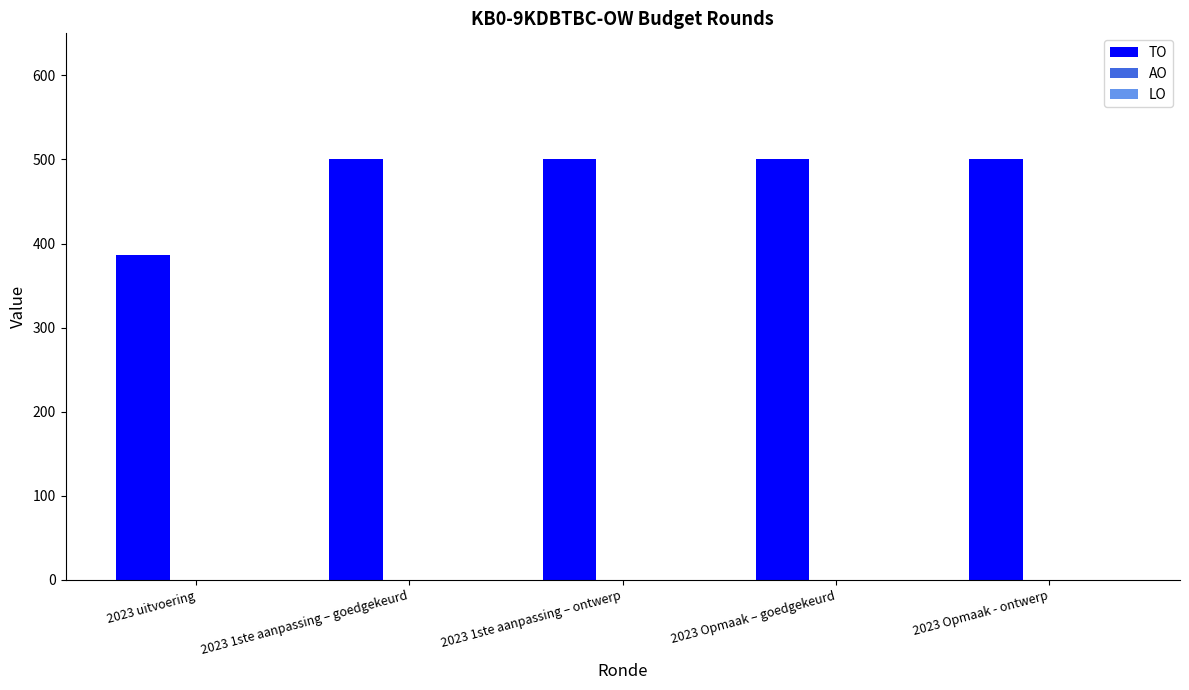

Which category has the lowest value across all series?

2023 uitvoering